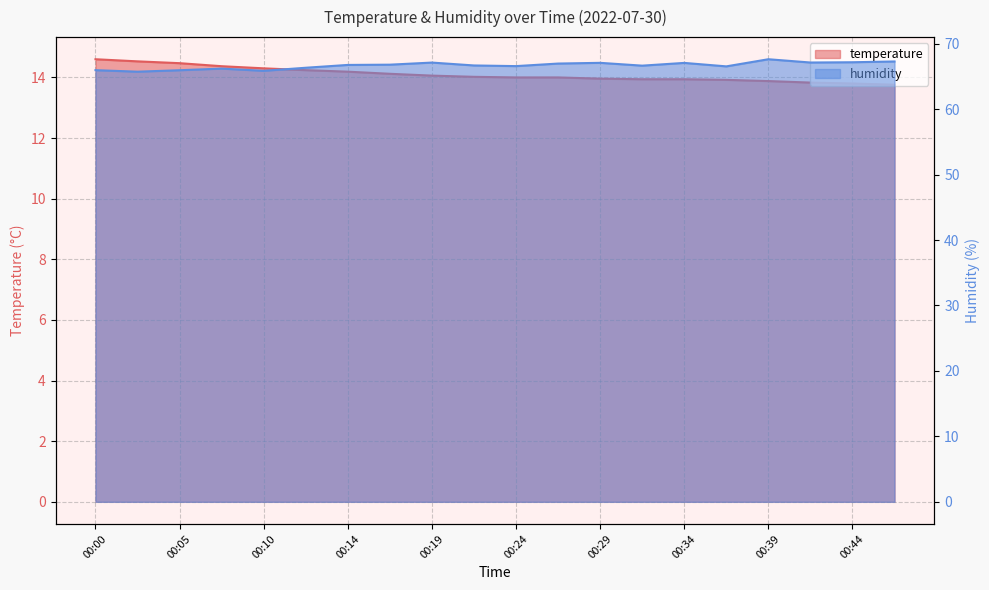

What is the total value across all series at 00:10?

80.1